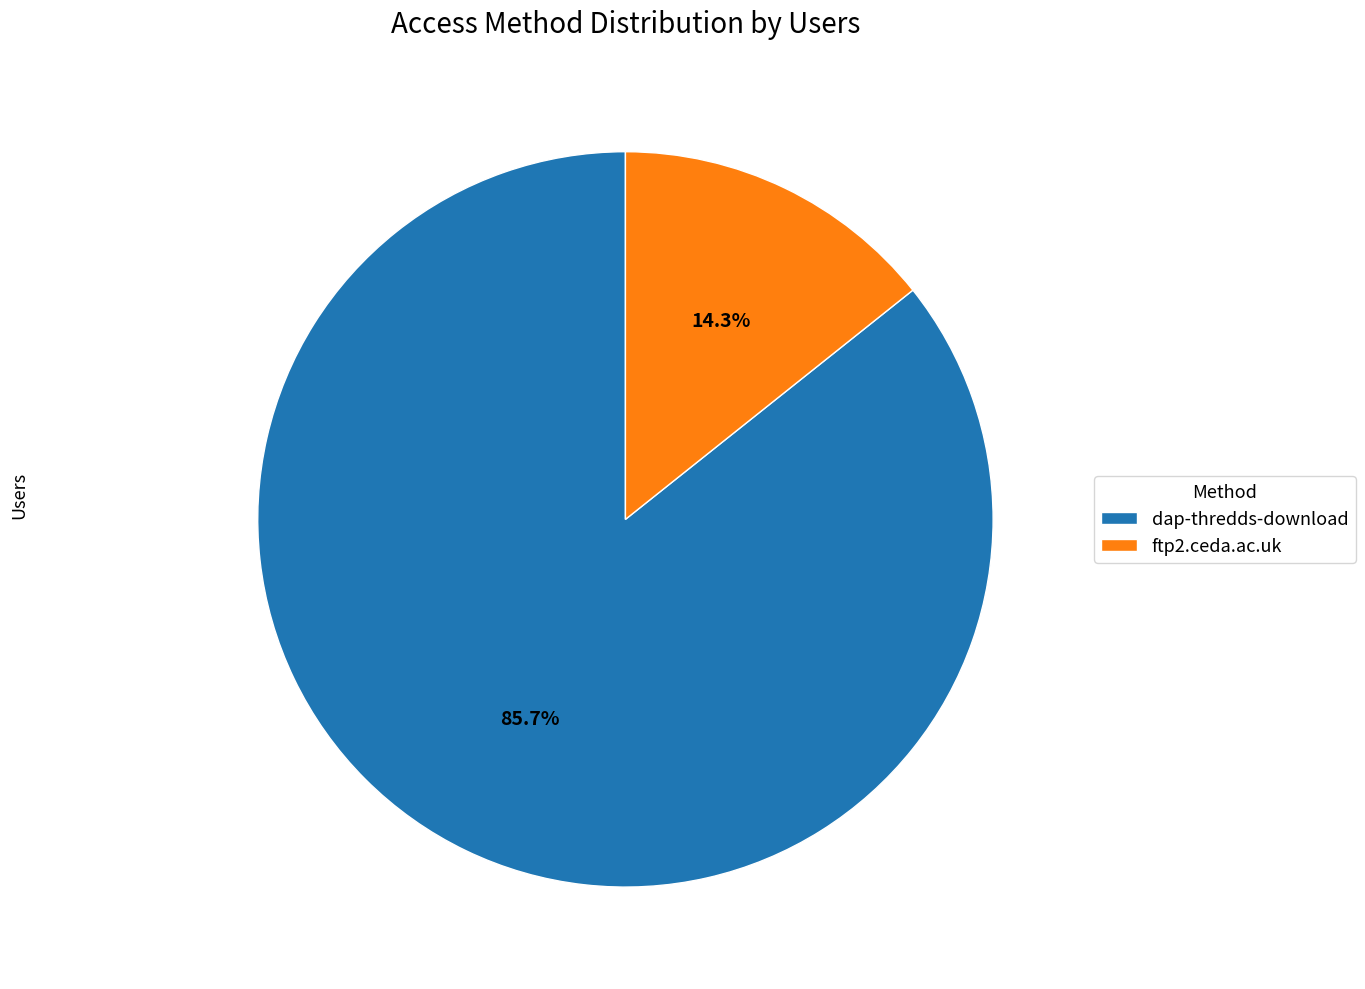

How many slices are in this pie chart?

2